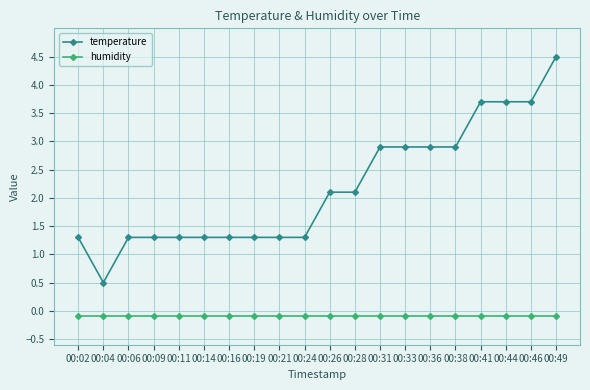

What are all the series names shown in the legend?

temperature, humidity